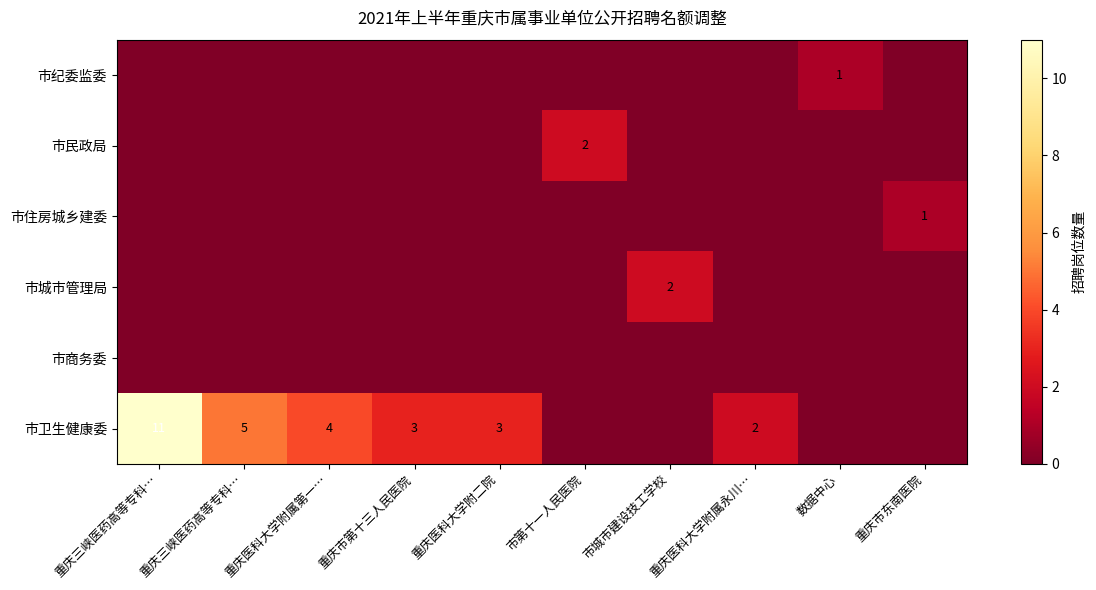

What is the total value across all series at 重庆医科大学附属永川…?

2